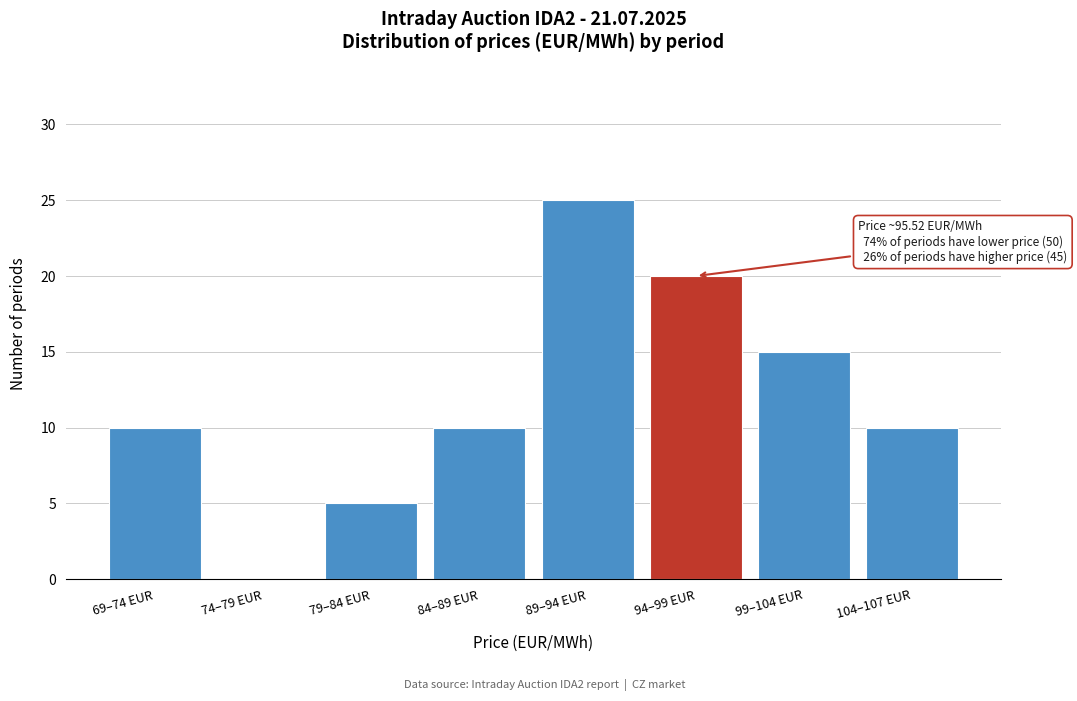

Reading left to right, transcribe all the data shown in this chart.

69–74 EUR=10	74–79 EUR=0	79–84 EUR=5	84–89 EUR=10	89–94 EUR=25	94–99 EUR=20	99–104 EUR=15	104–107 EUR=10